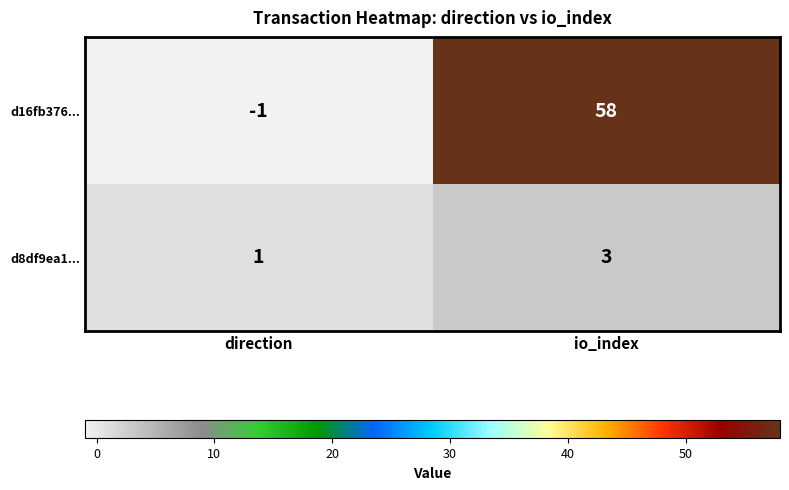

What is the difference between the maximum and minimum values in the d16fb376... series?

59